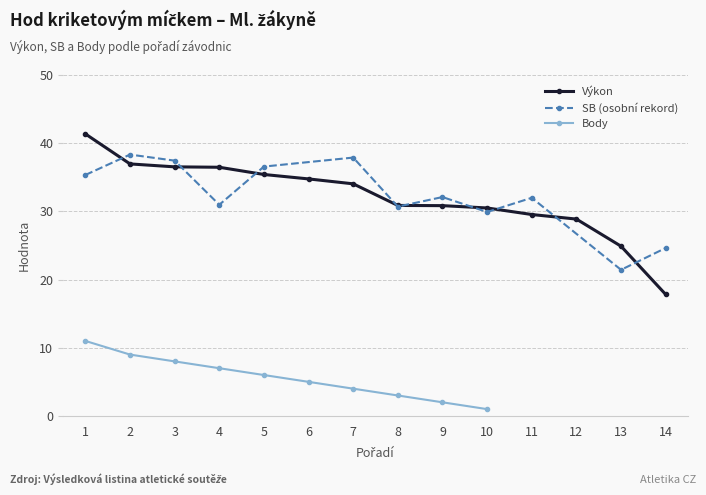

The value of Výkon at 6 is 60.3. True or false?

False